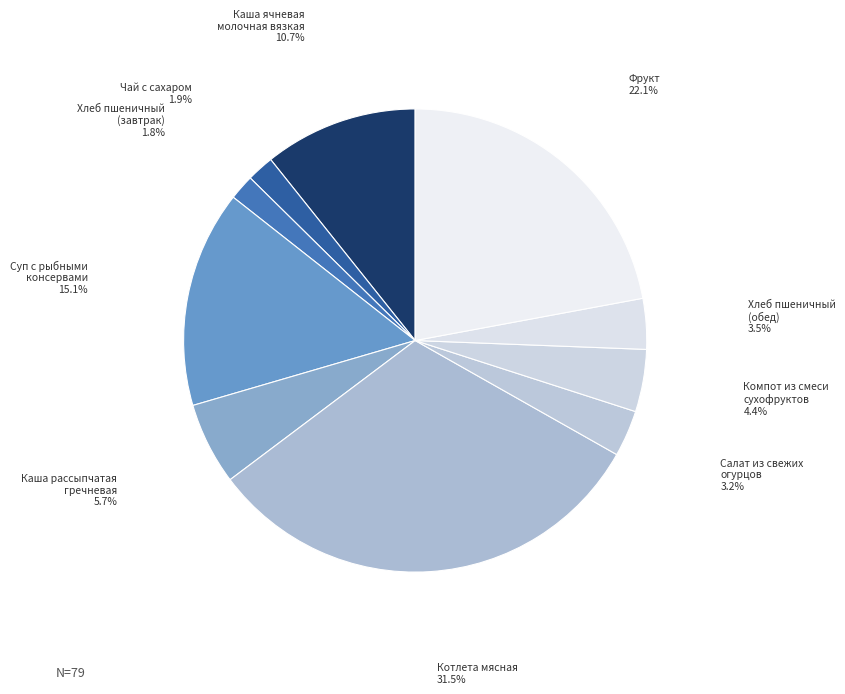

To the nearest percent, what percentage of the pie is Каша ячневая молочная вязкая?

11%